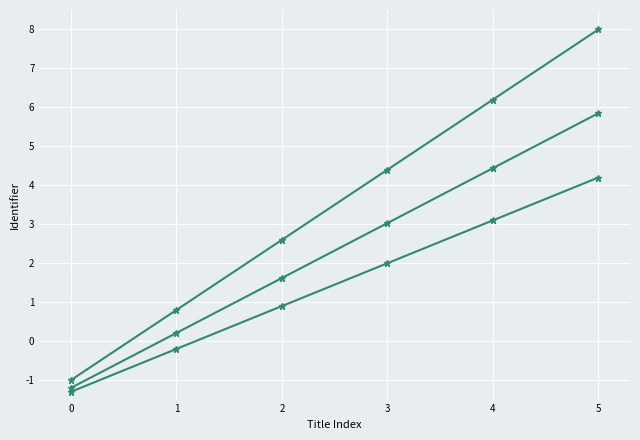

Is this an area chart (filled region under the line)?

No